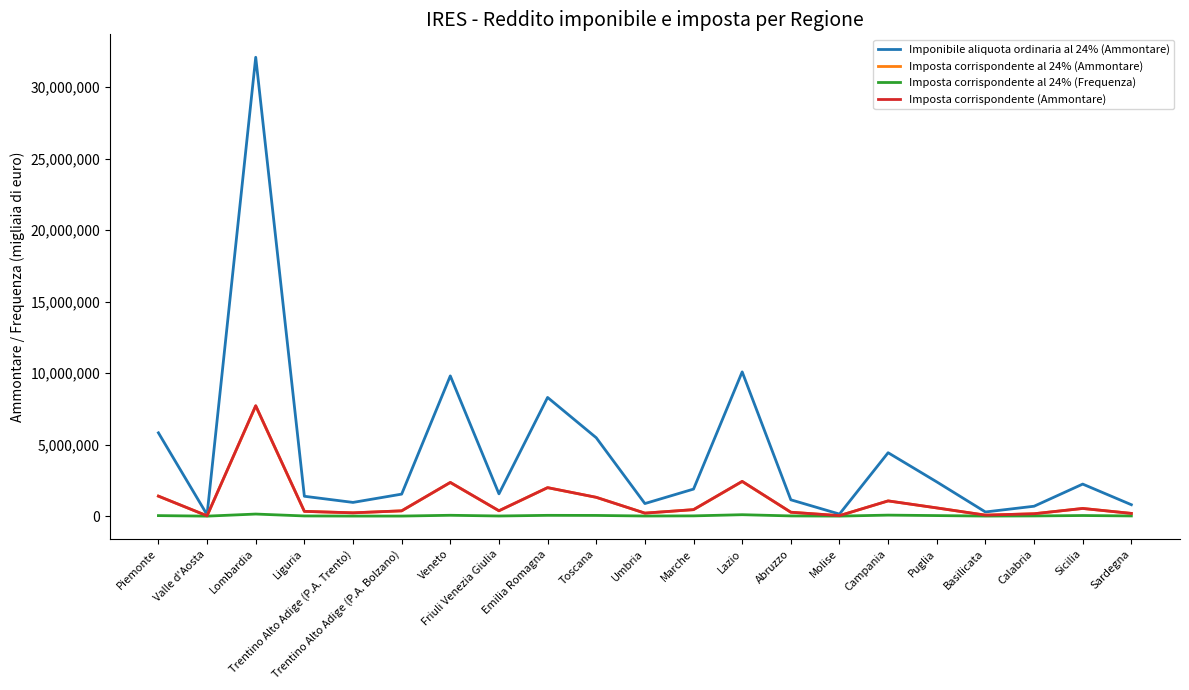

What position from the right is Sicilia?

2